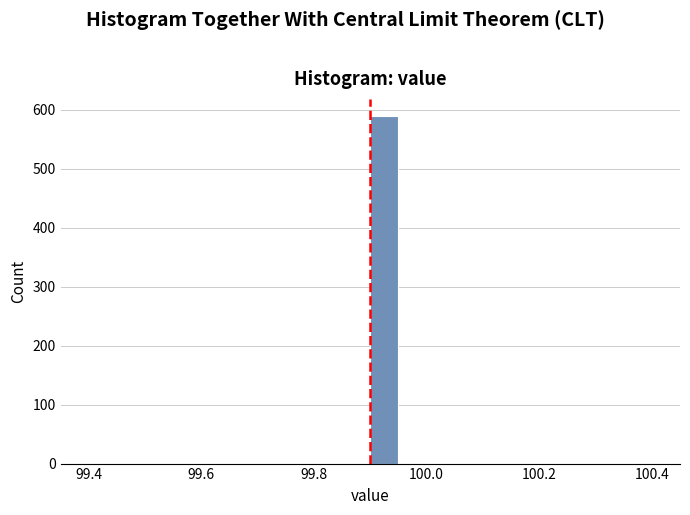

Around what value on the x-axis is the tallest bar? Give the approximate position of its centre, as read against the axis.

99.92